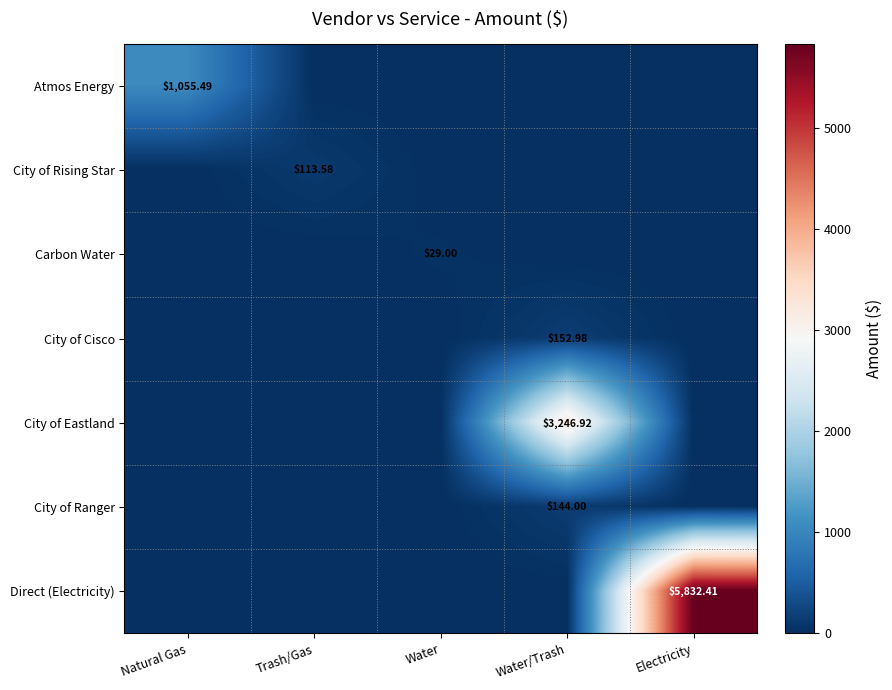

At which category is the sum across all series the highest?

Electricity